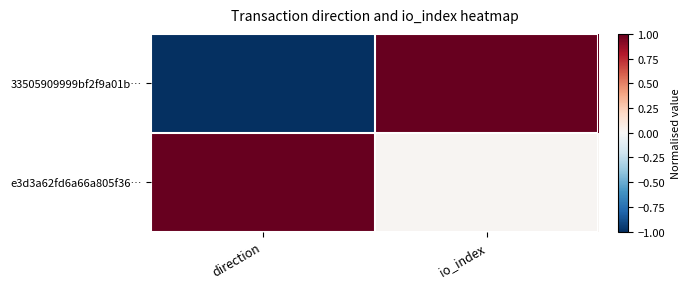

Reading left to right, transcribe all the data shown in this chart.

33505909999bf2f9a01b…: direction=-1.0	io_index=1.0
e3d3a62fd6a66a805f36…: direction=1.0	io_index=0.0